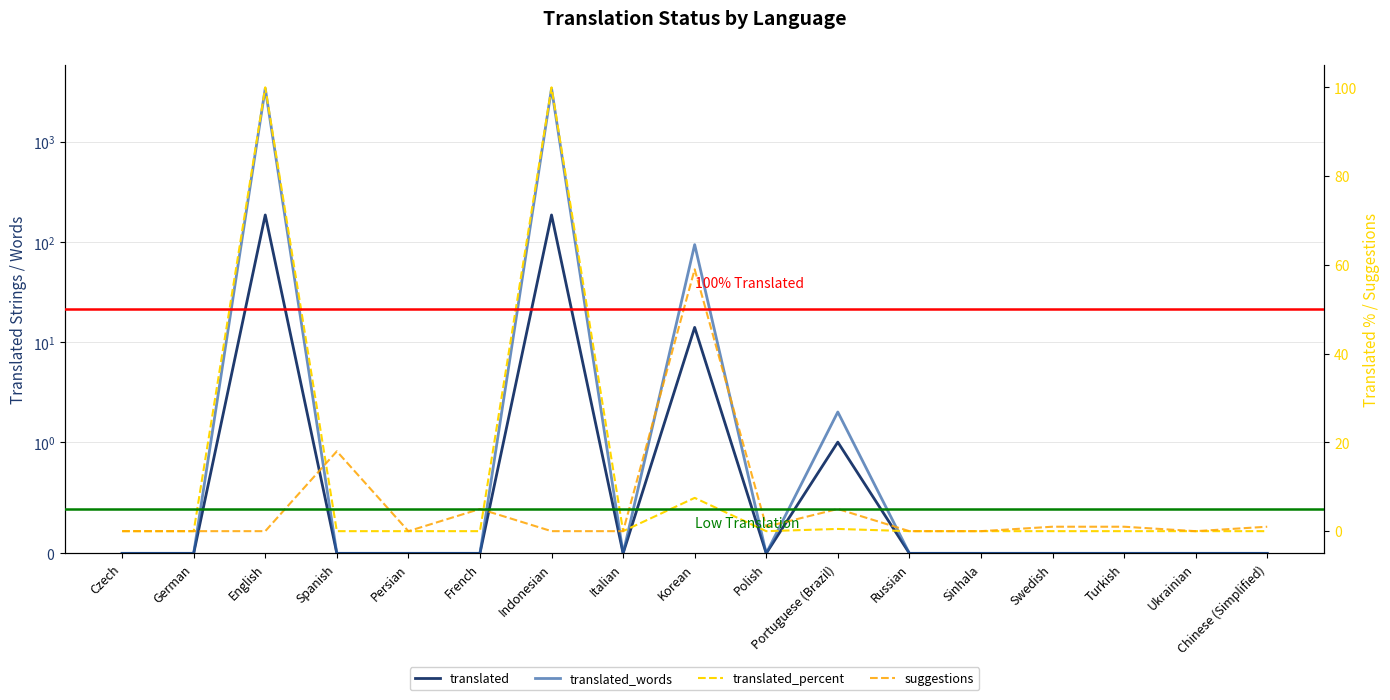

The value of translated_words at Indonesian is 3417.0. True or false?

True